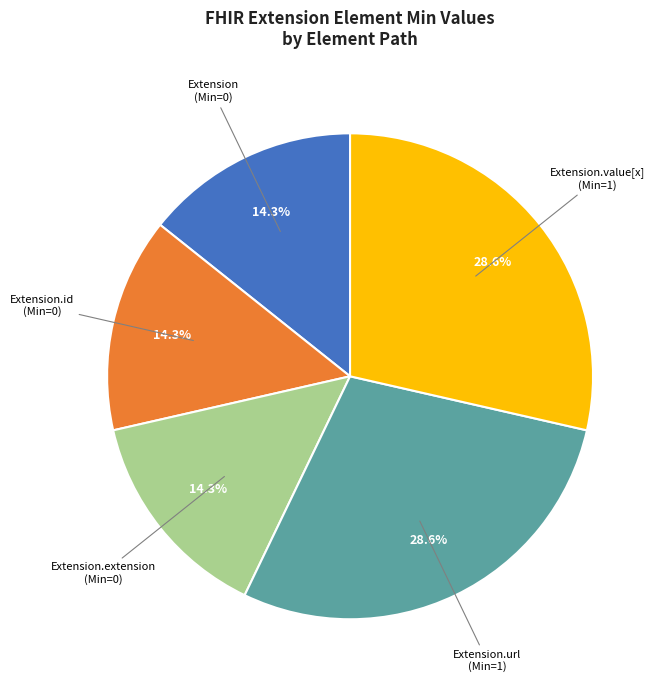

Is there any slice that represents more than half of the pie?

No